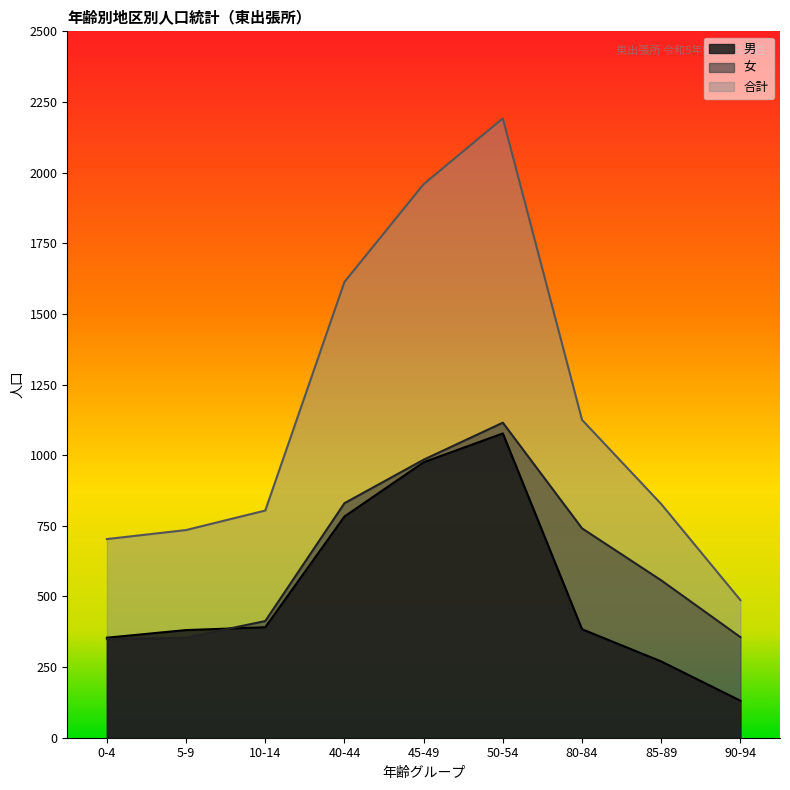

What position from the right is 0-4?

9